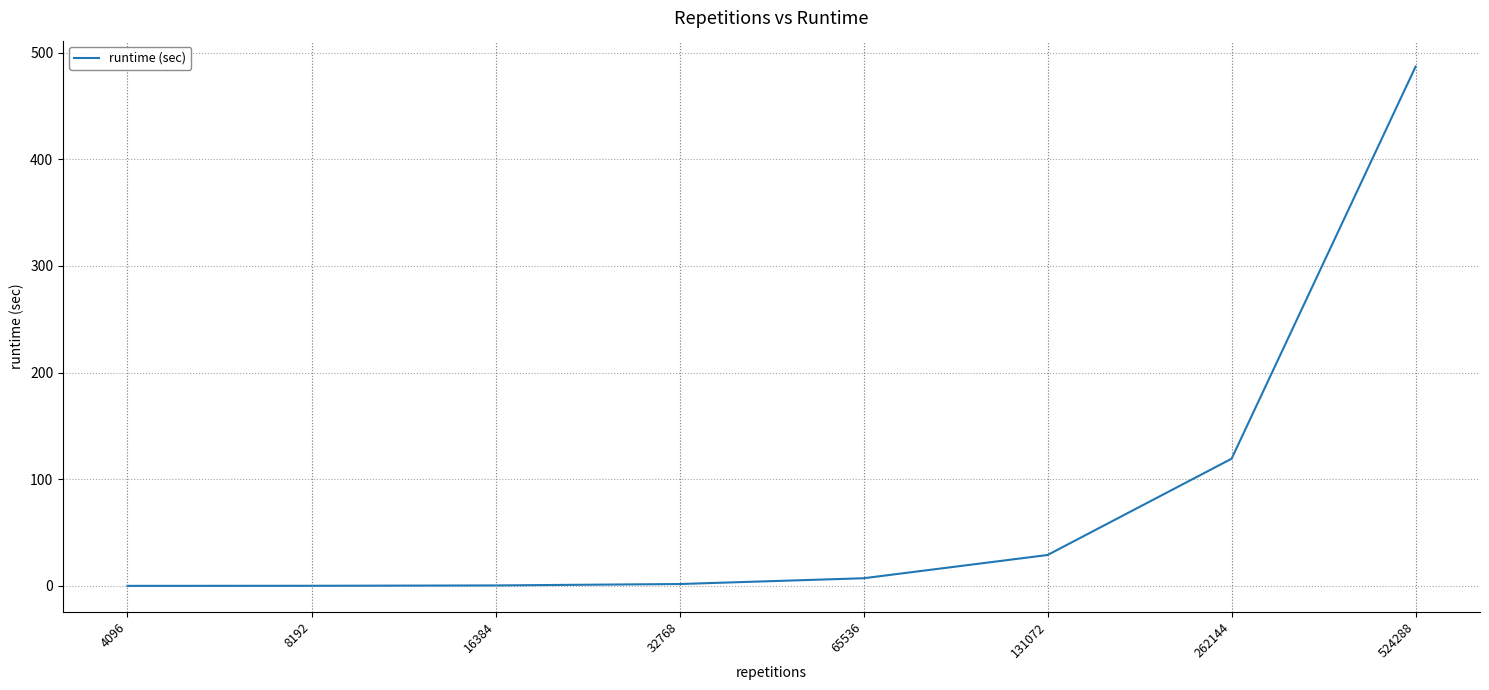

What is the sum of all values?

644.7